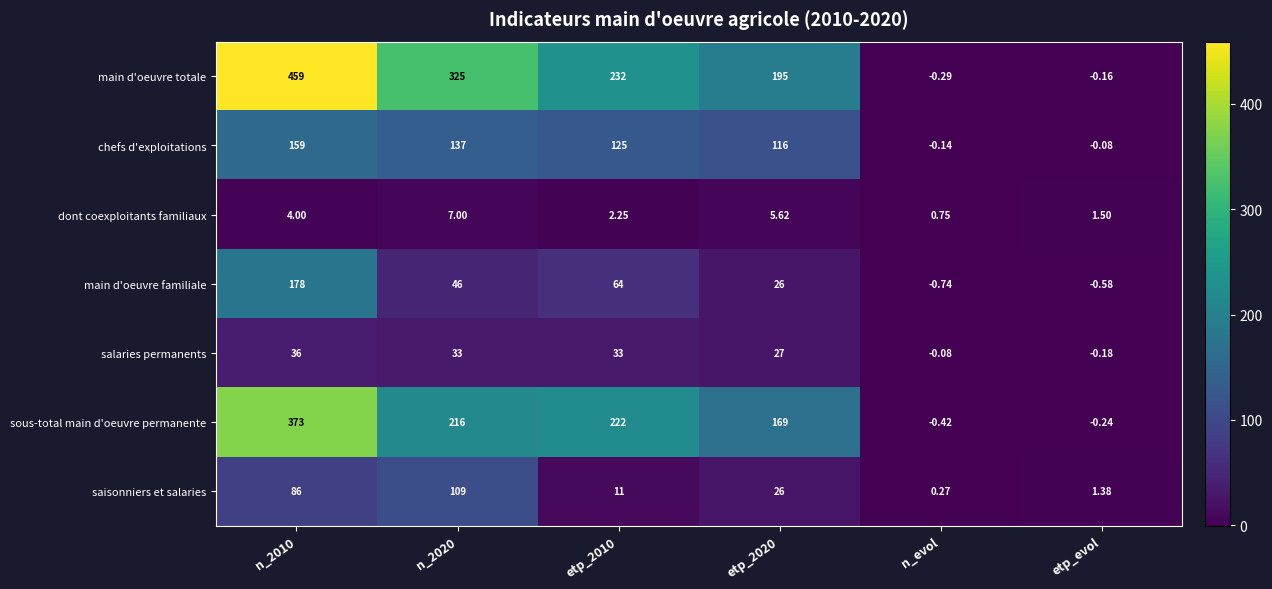

Which series has the largest total across all categories?

main d'oeuvre totale